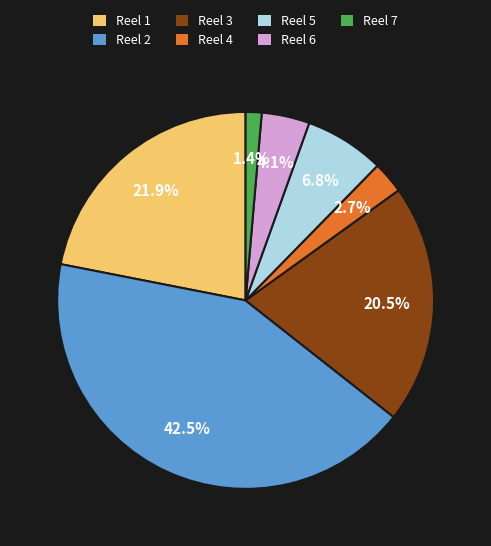

What is the ratio of the value at Reel 5 to the value at Reel 4?

2.5